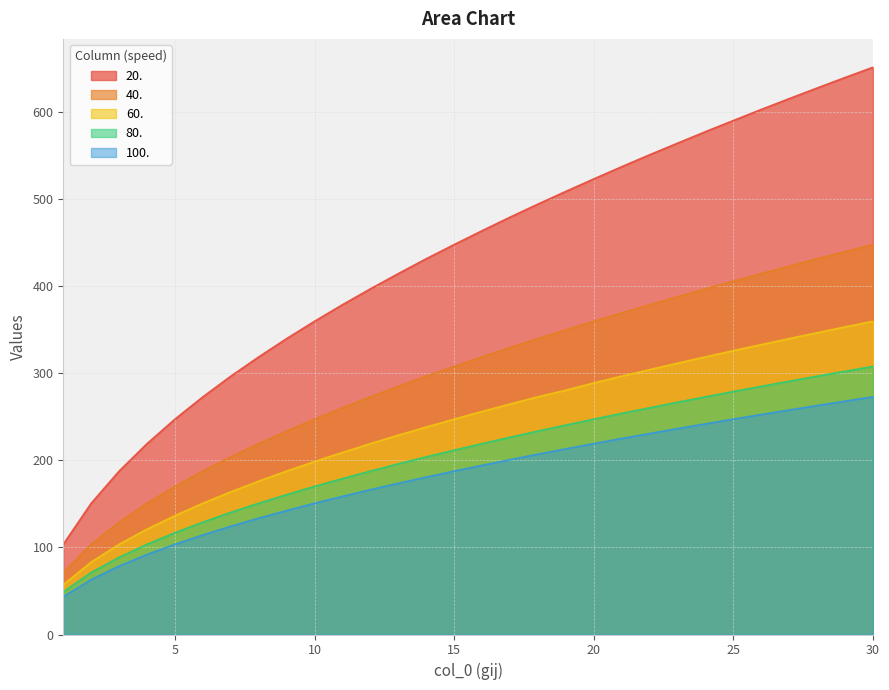

How many series are shown in this chart?

5